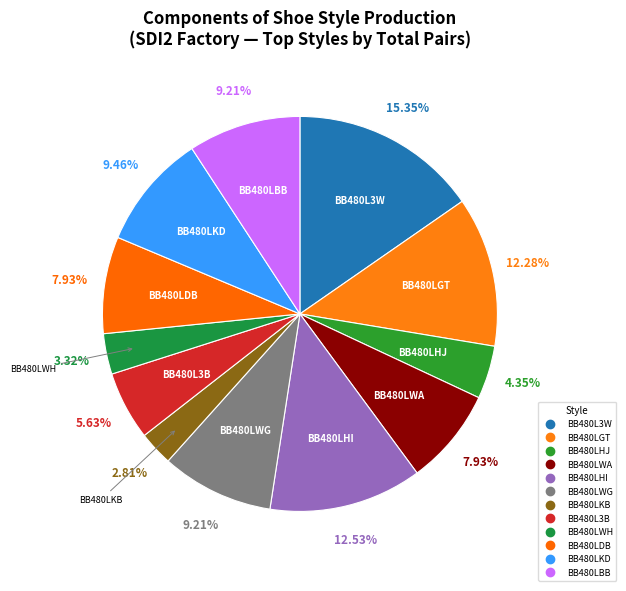

How many slices are in this pie chart?

12